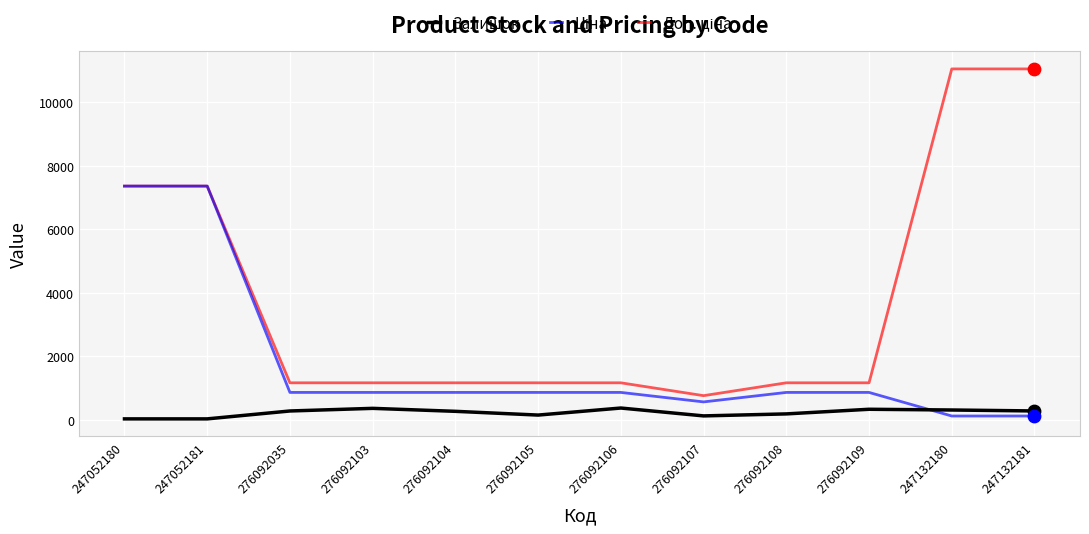

What is the greatest value displayed?

11055.0